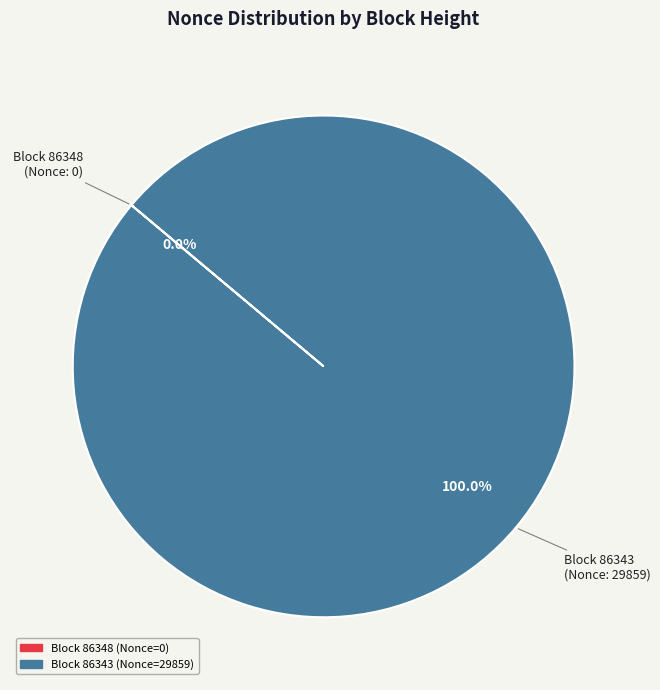

Is there a majority slice in this chart?

Yes